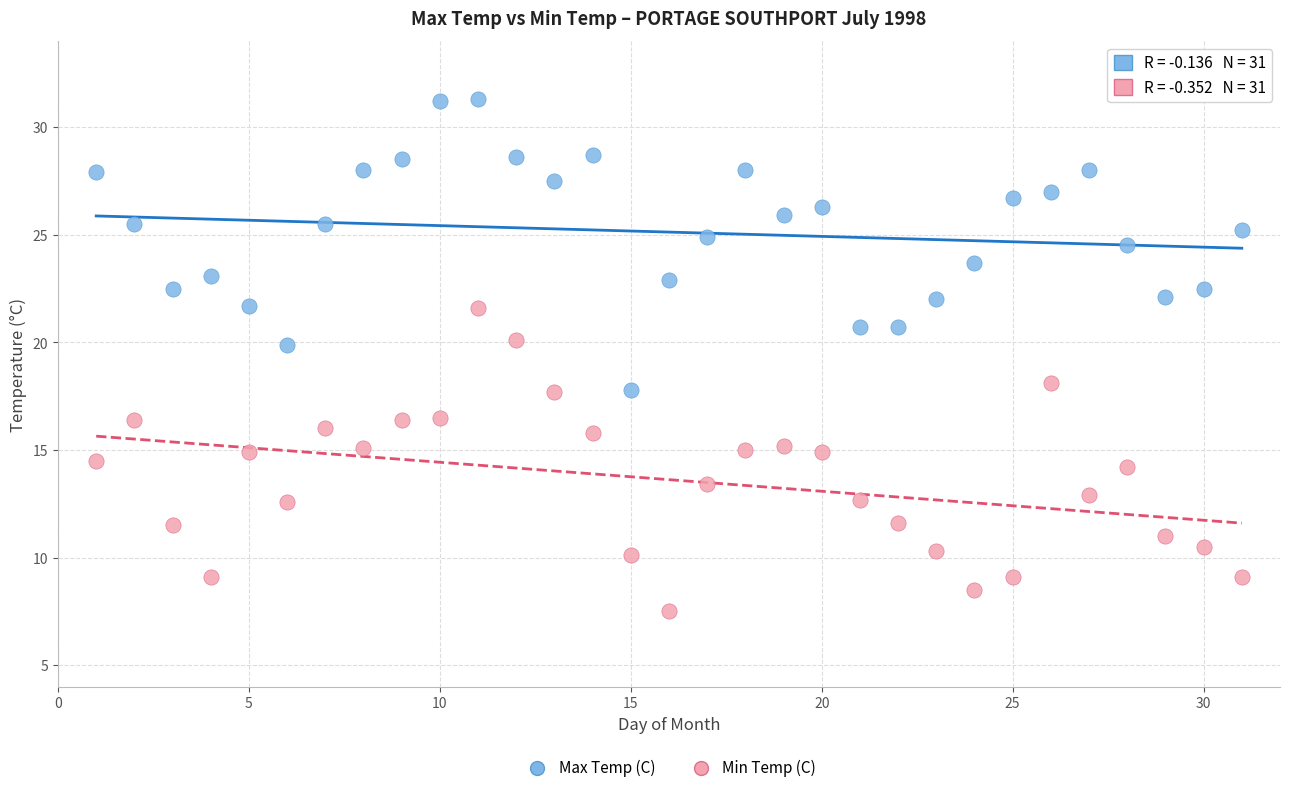

Across all data points, what is the range of Y values (max minus min)?

23.8